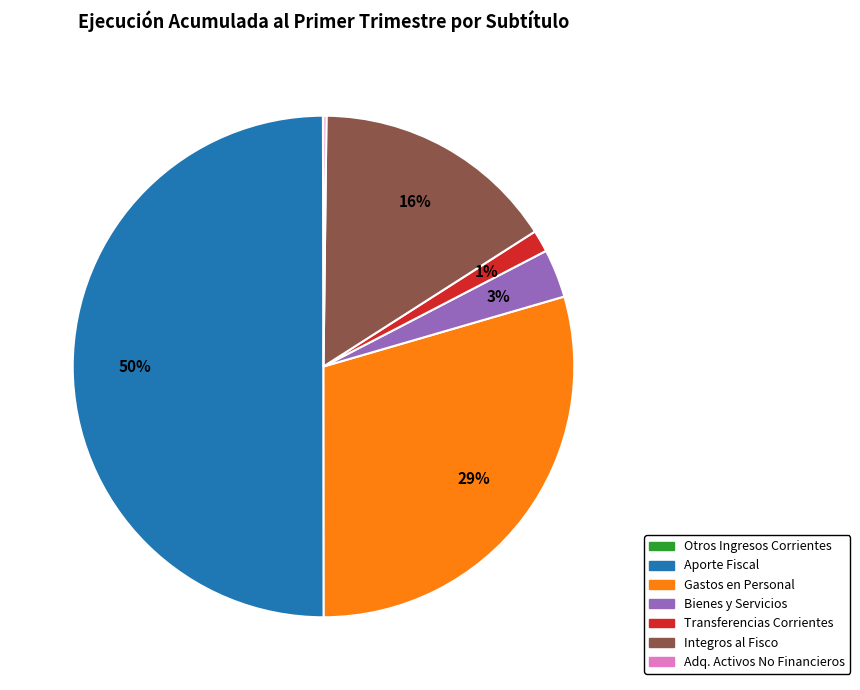

To the nearest percent, what is the average slice percentage?

14%